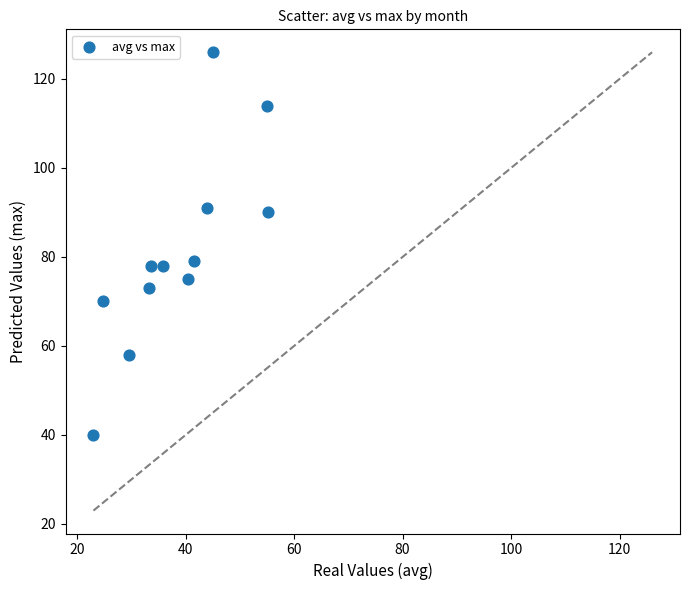

What is the average Y value?

81